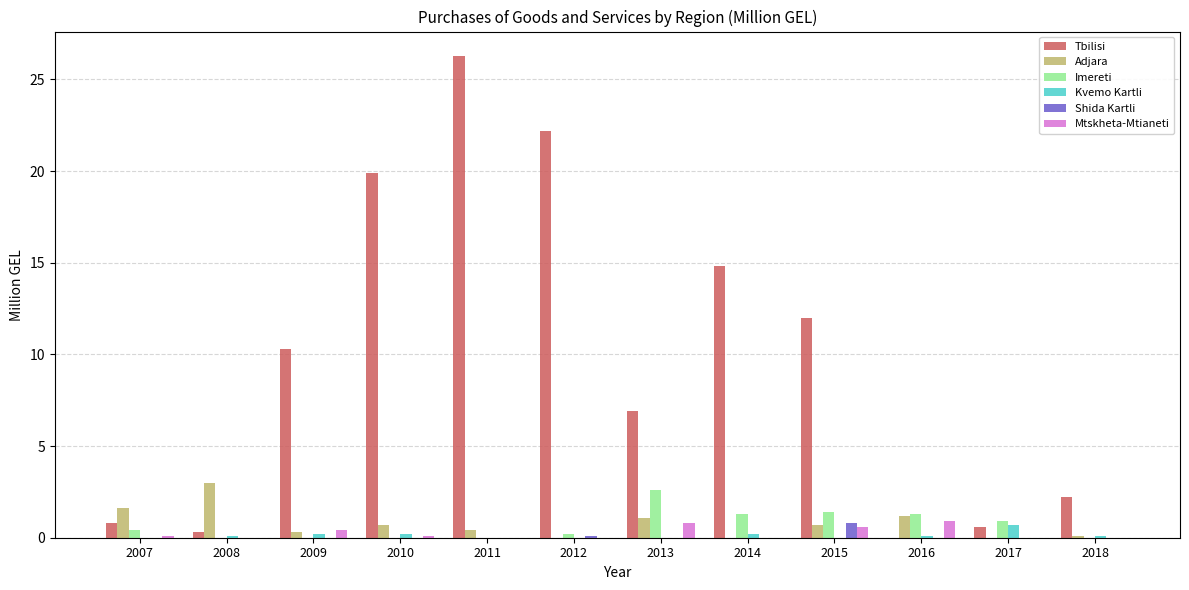

At which label is Tbilisi closest to 13?

2015